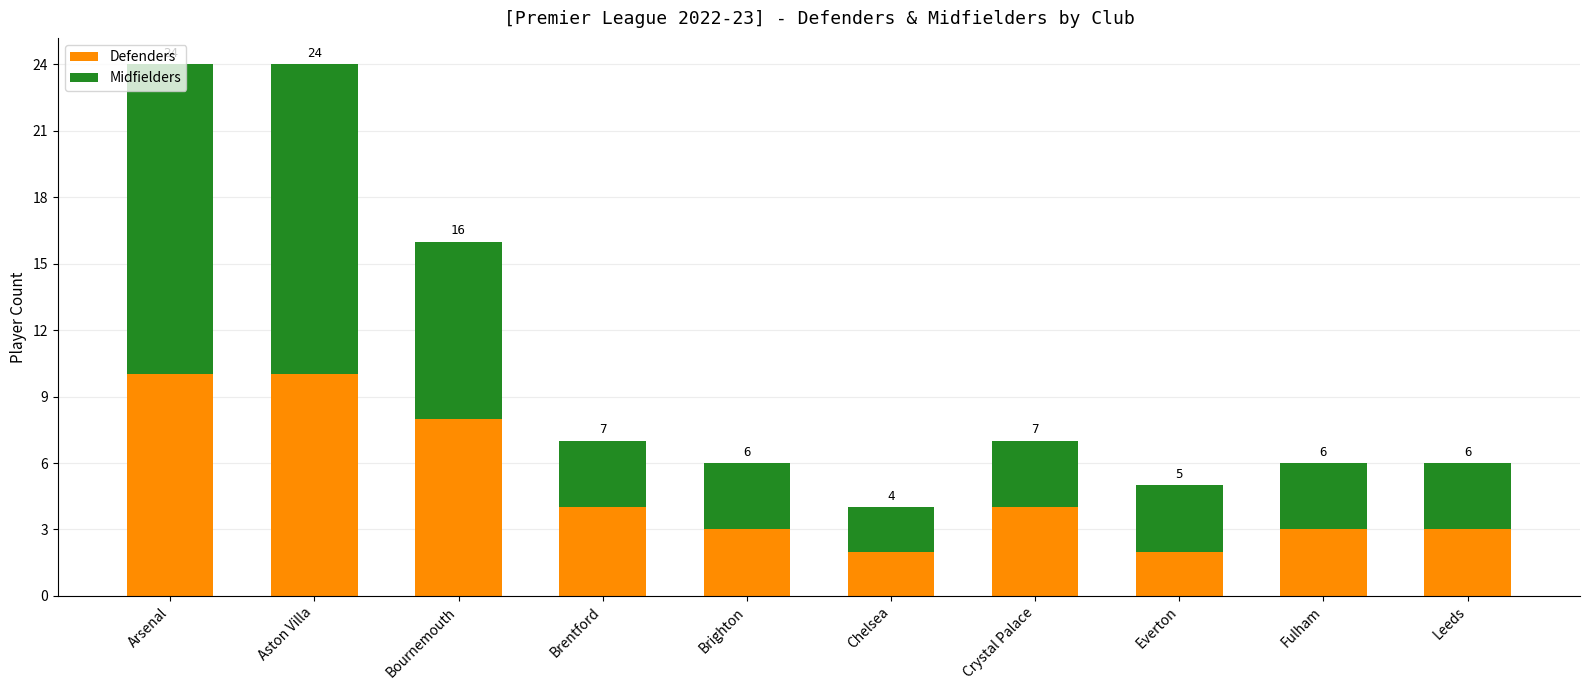

Rank the categories by Defenders value from lowest to highest.

Chelsea, Everton, Brighton, Fulham, Leeds, Brentford, Crystal Palace, Bournemouth, Arsenal, Aston Villa